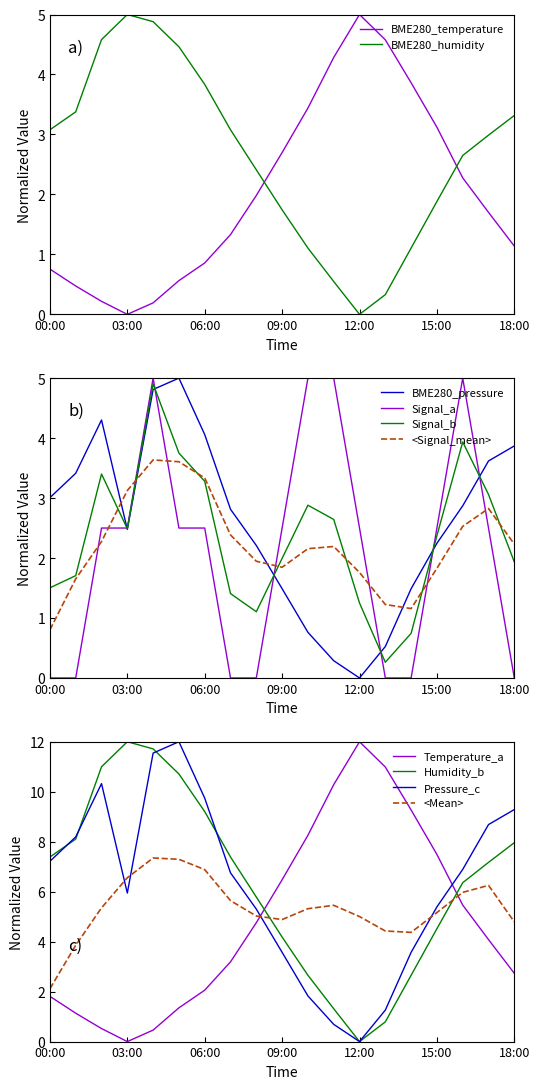

At which category does BME280_humidity reach its first local valley?

12:00